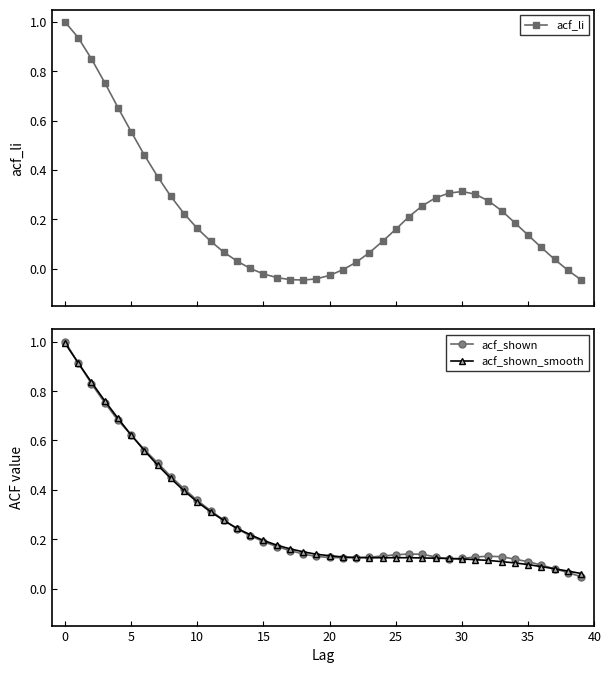

What is the highest value of the acf_li series?

1.0